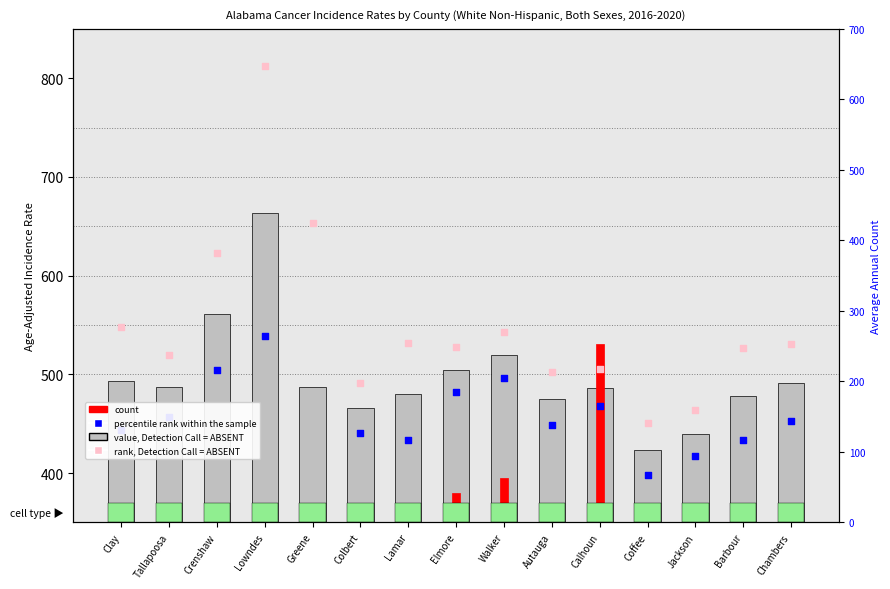

Is the value of count at Walker greater than the value of Age-Adjusted Incidence Rate at Chambers?

No